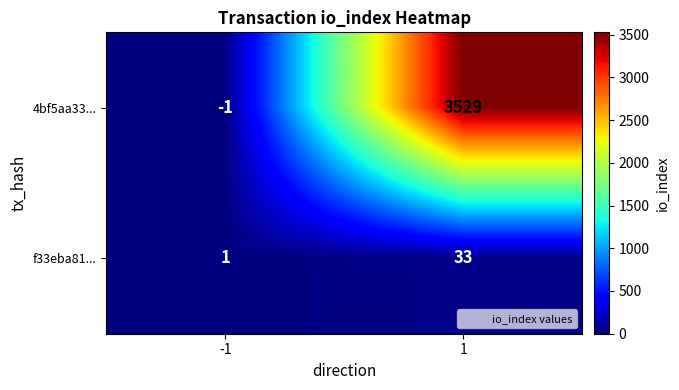

Is it true that 4bf5aa33... equals 3529 at 1?

True